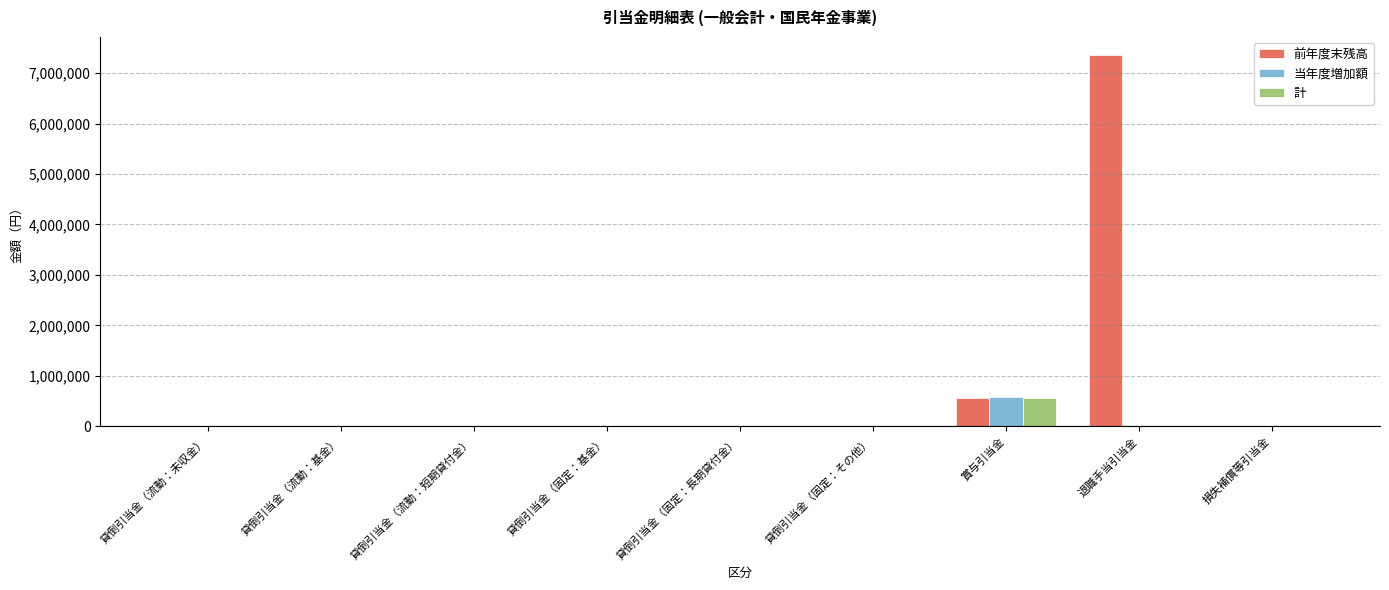

At which category is the sum across all series the highest?

退職手当引当金